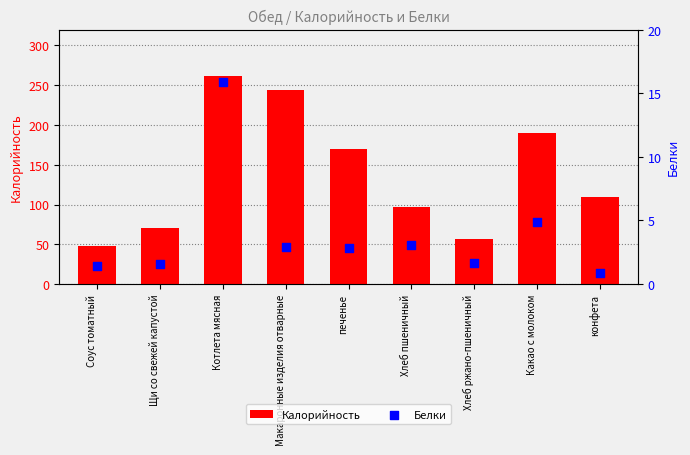

Is the value of Белки at Соус томатный greater than the value of Калорийность at Макаронные изделия отварные?

No